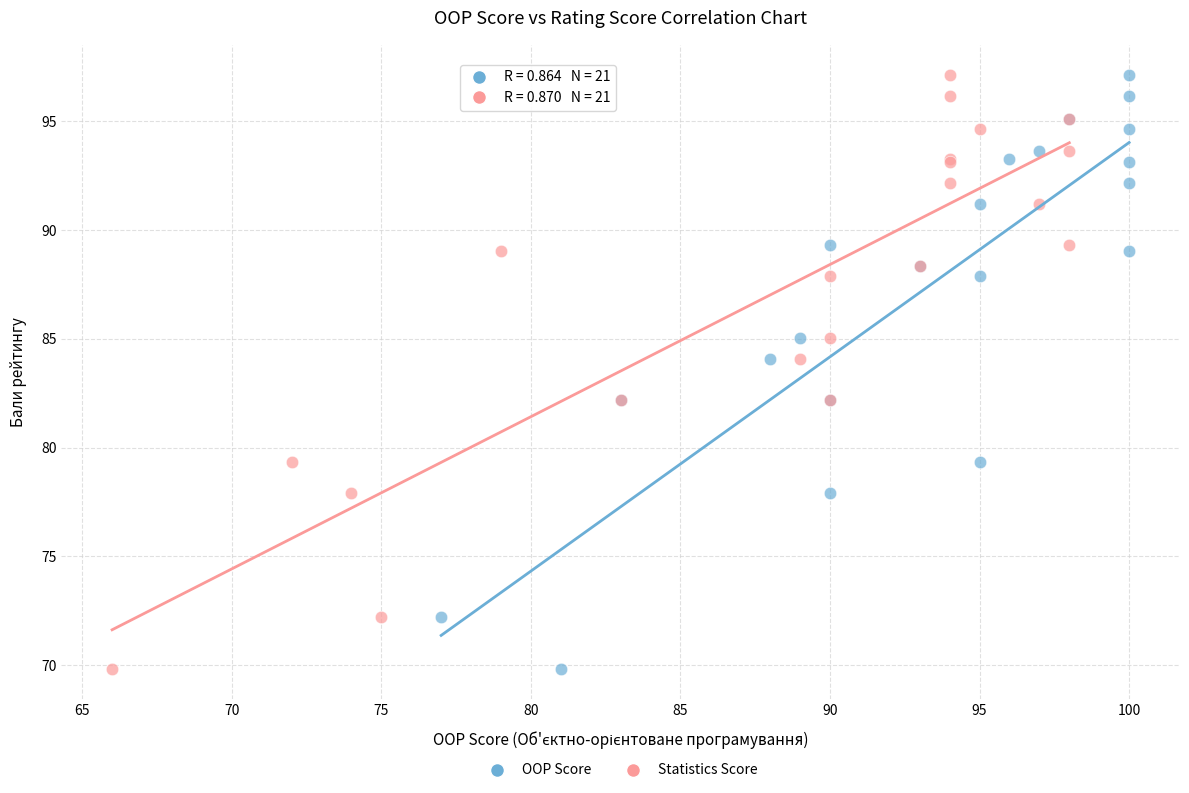

What are all the series names shown in the legend?

OOP Score, Statistics Score